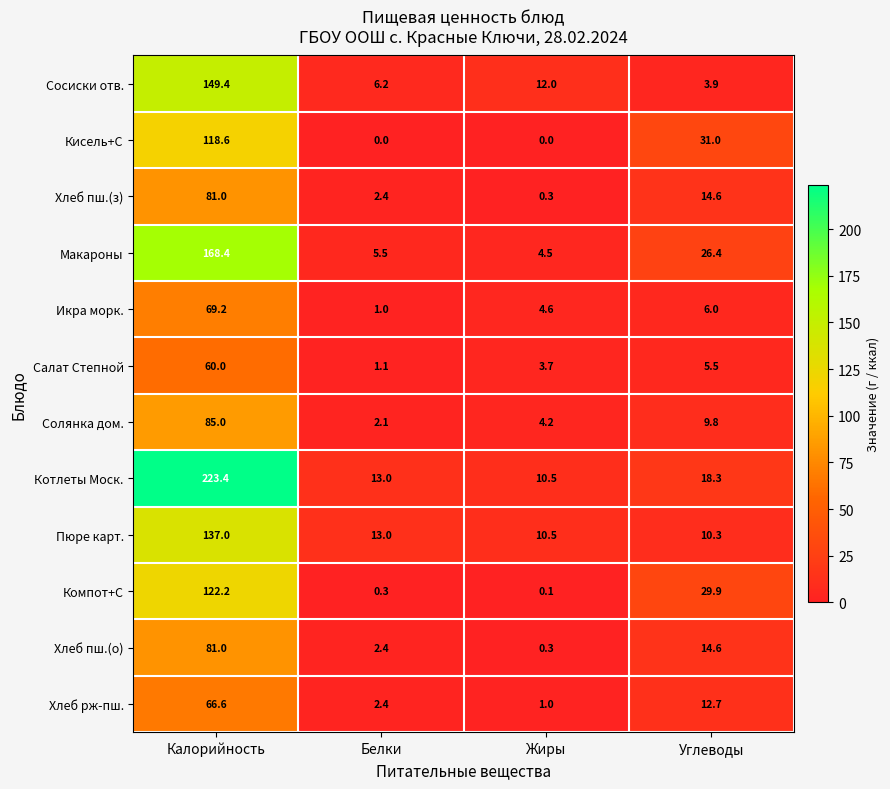

Is it true that Макароны equals 277.0 at Калорийность?

False